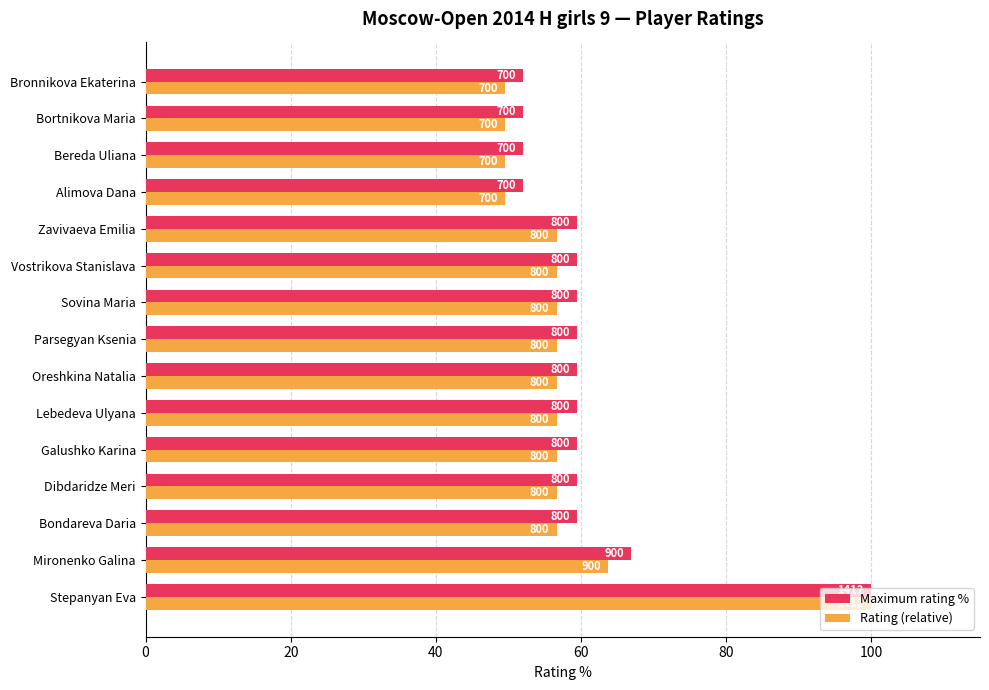

Which series has the largest range (max minus min)?

Rating (relative)